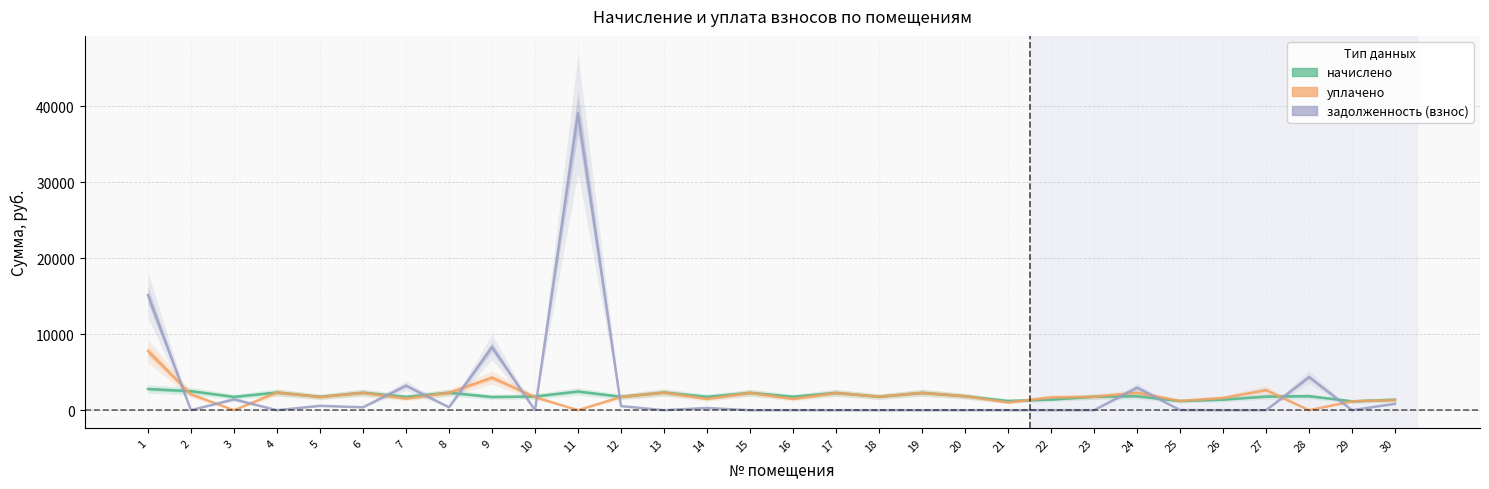

What is the difference between the highest and lowest values at 28?

4366.6